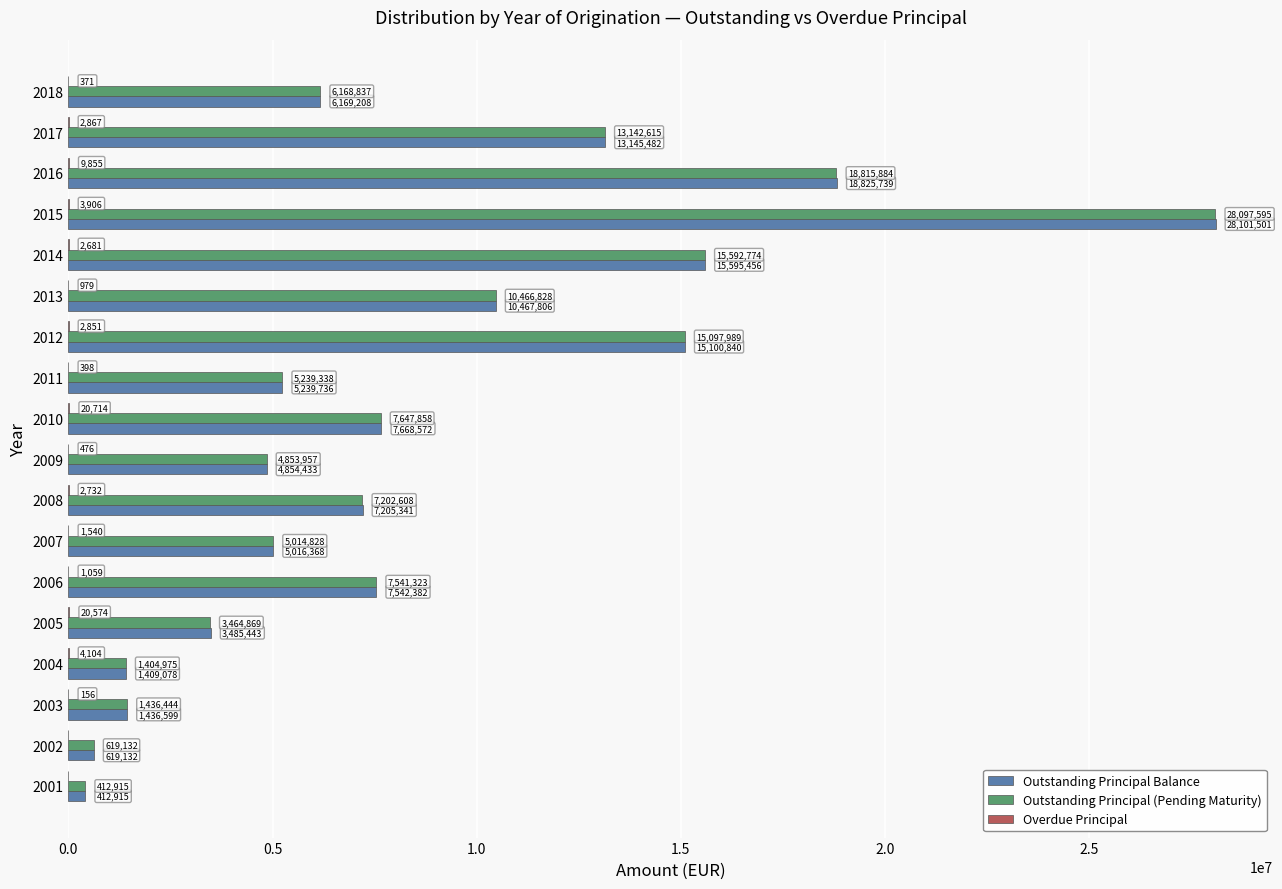

True or false: Outstanding Principal (Pending Maturity) has a value of 4853957.4 at 2009.

True